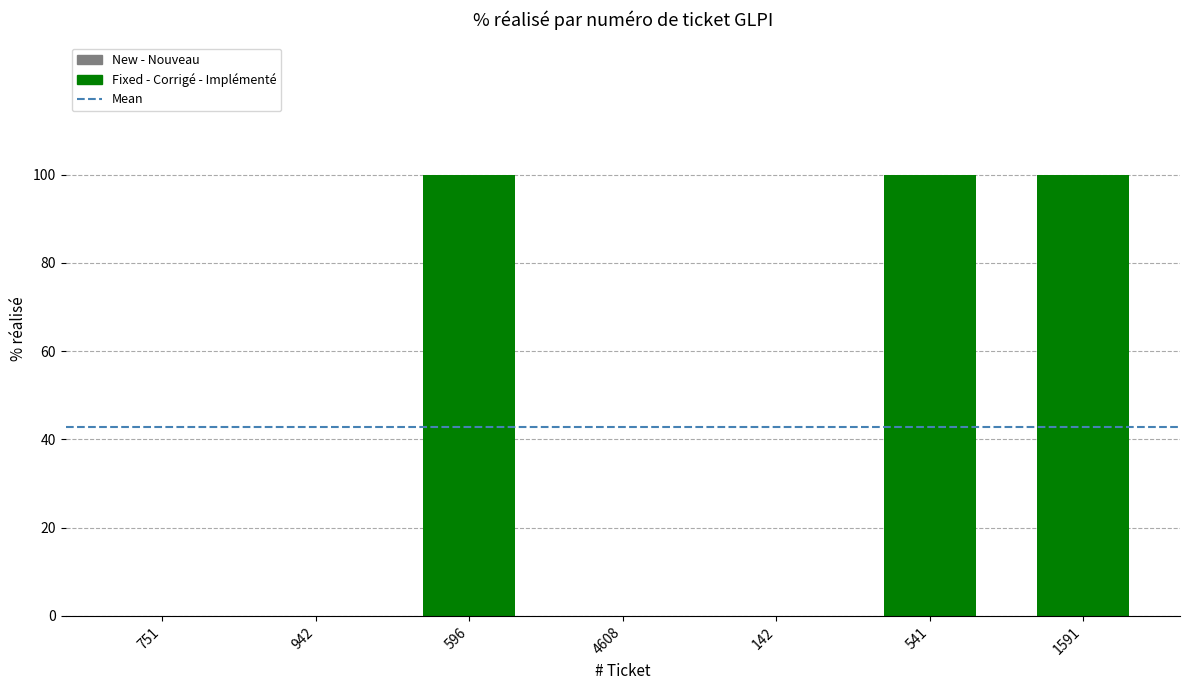

The chart shows a value of 0 at 942. True or false?

True